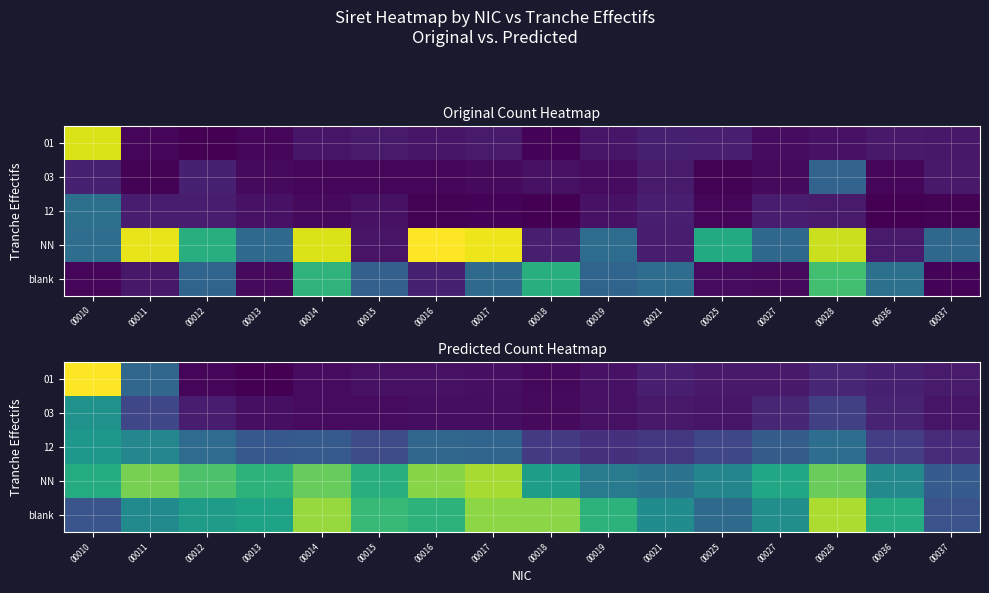

At how many categories does at least one series exceed 1?

13